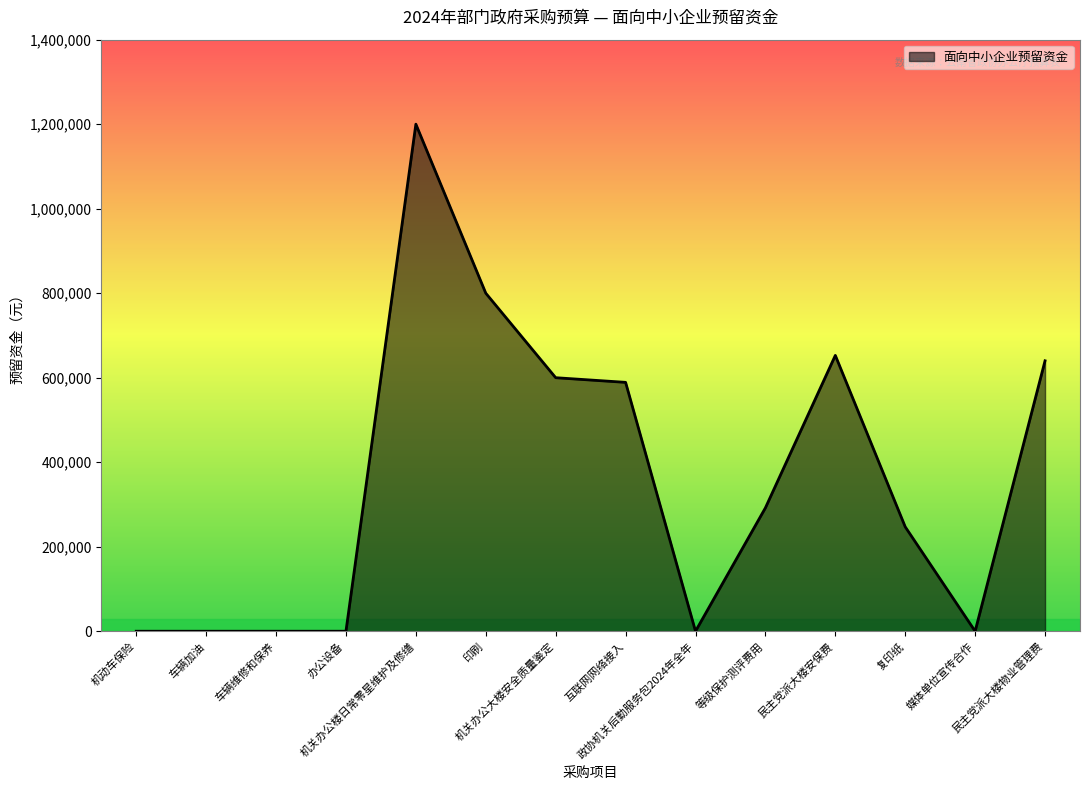

What is the greatest value displayed?

1200000